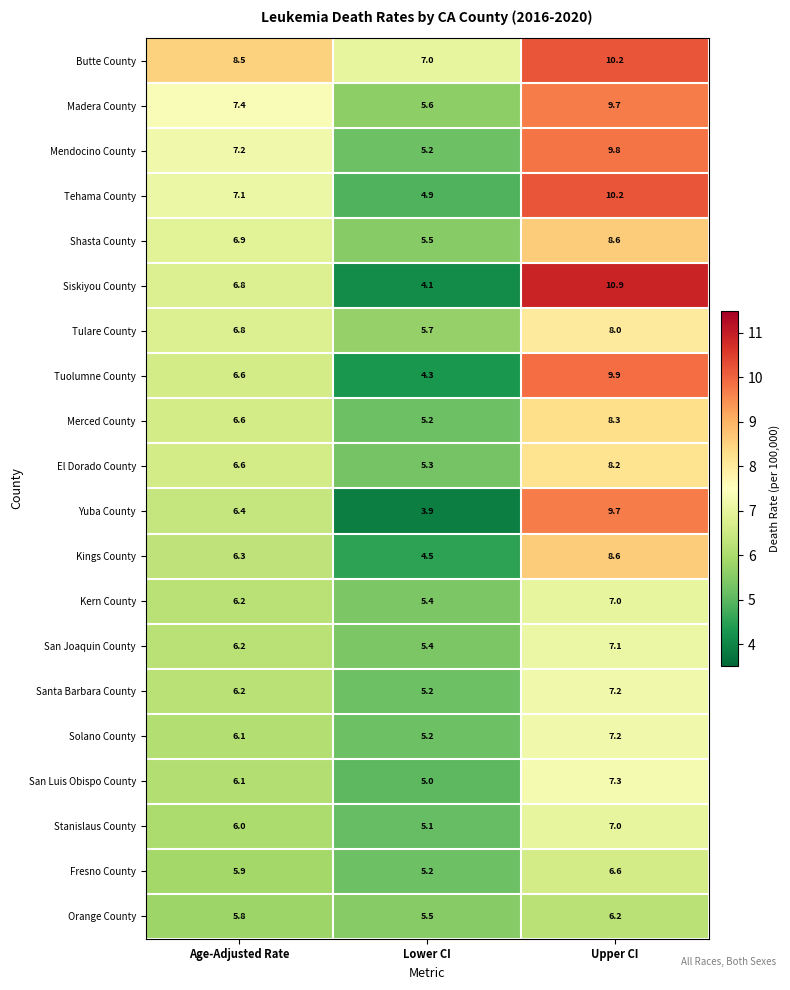

Which label corresponds to the smallest value in the chart?

Lower CI